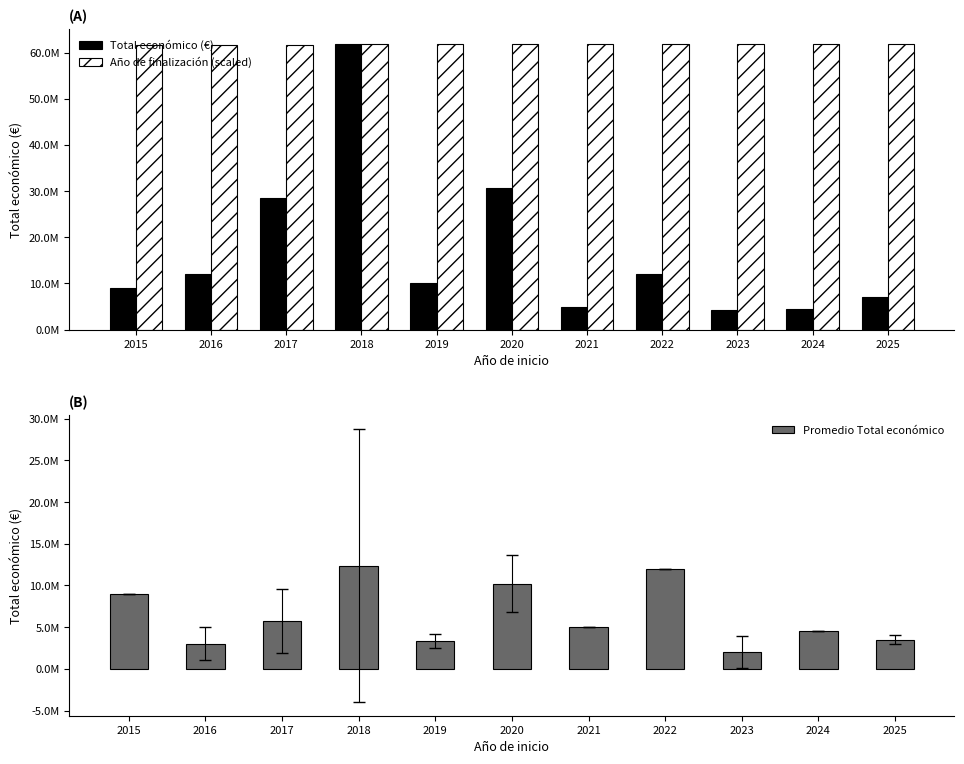

At which label is Año de finalización (scaled) closest to 61803613?

2020